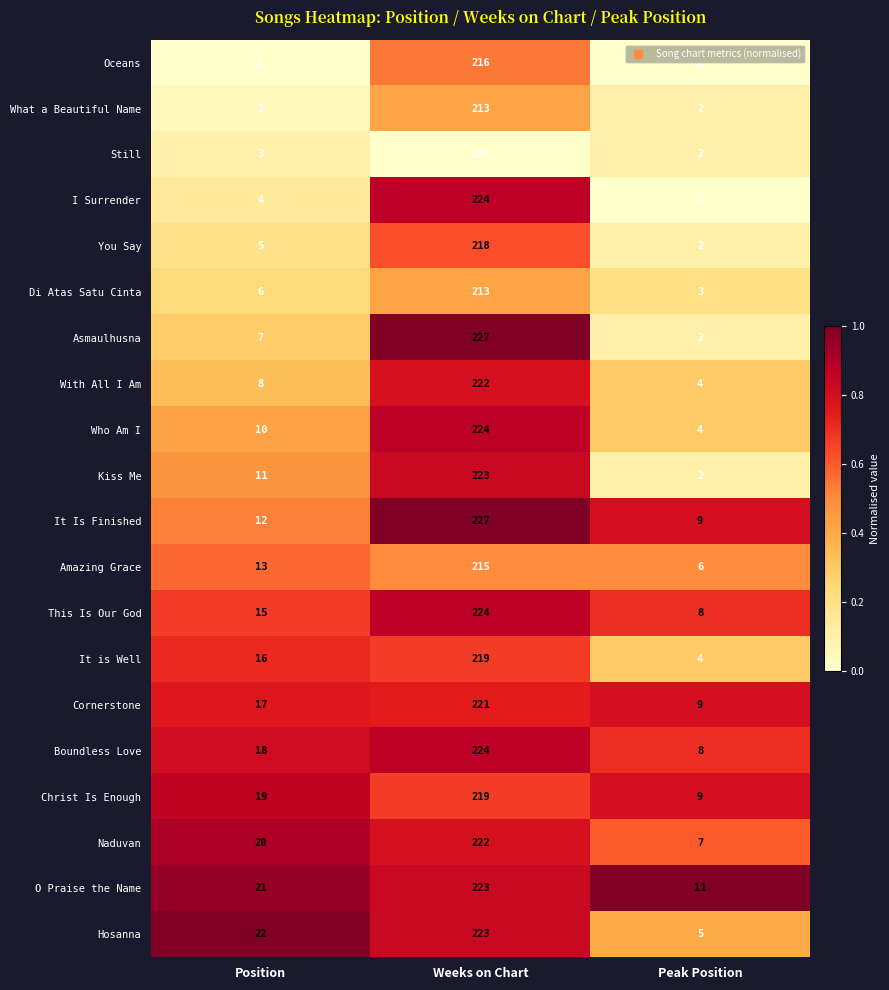

What is the maximum value shown in the chart?

227